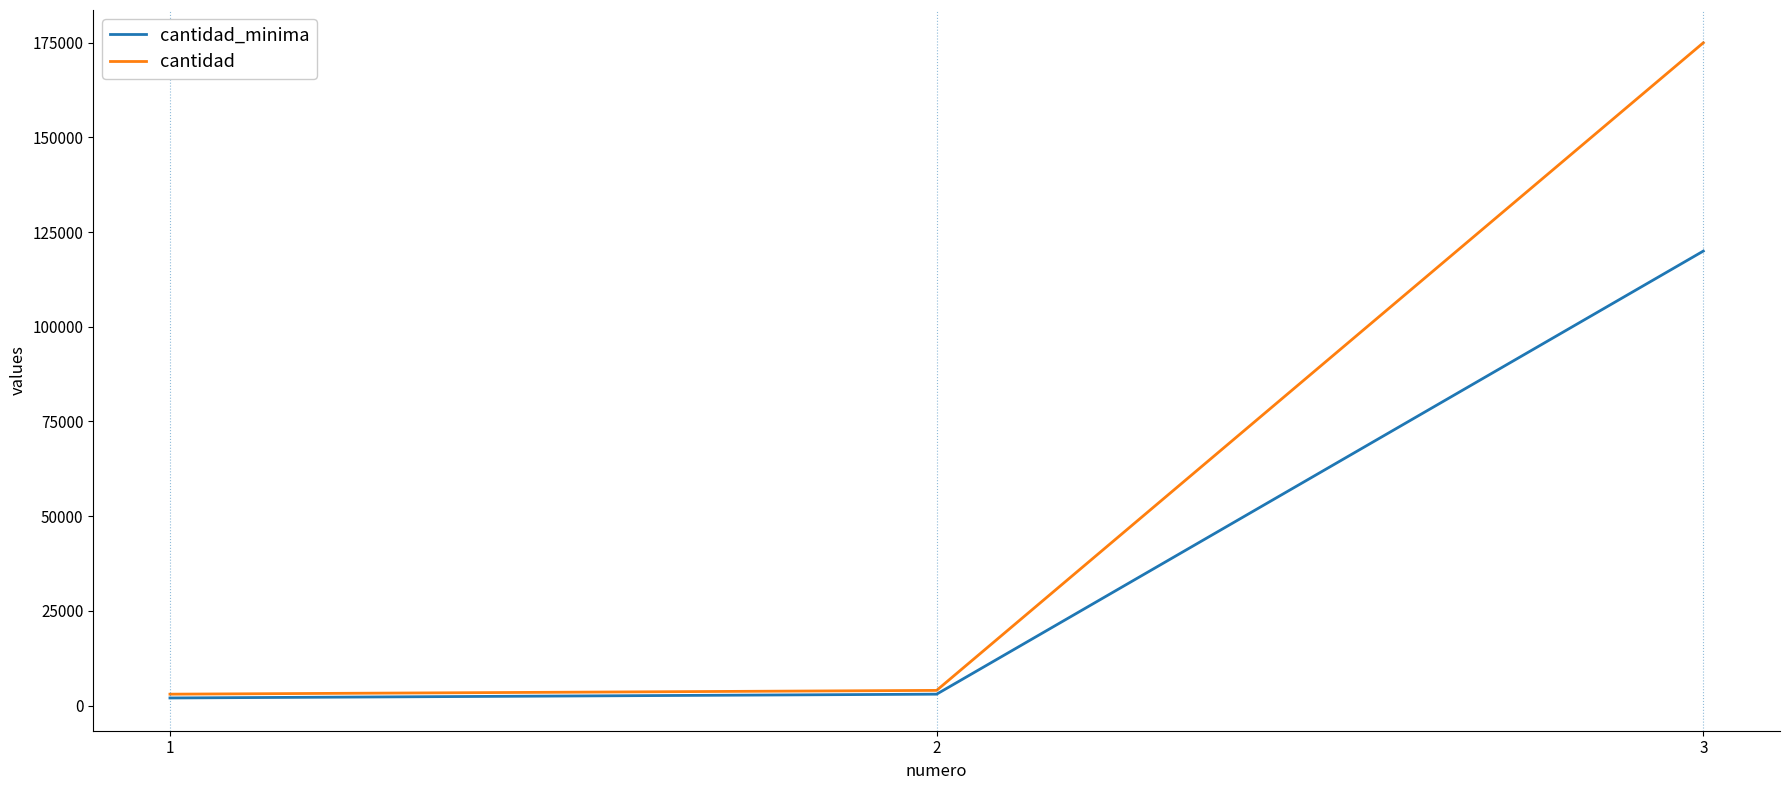

Reading right to left, transcribe all the data shown in this chart.

cantidad_minima: 120000	3000	2000
cantidad: 175000	4000	3000